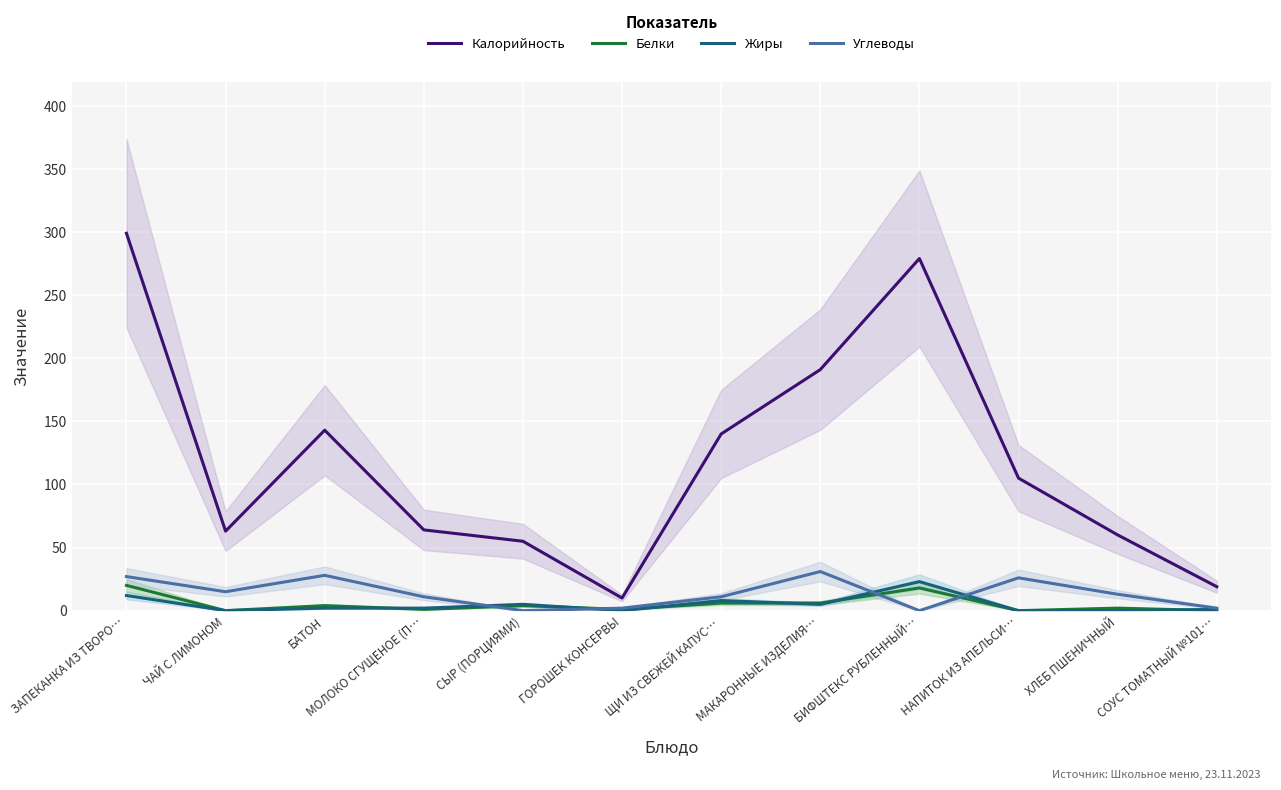

Reading left to right, what are all the values shown in this chart?

Калорийность: ЗАПЕКАНКА ИЗ ТВОРО…=299	ЧАЙ С ЛИМОНОМ=63	БАТОН=143	МОЛОКО СГУЩЕНОЕ (П…=64	СЫР (ПОРЦИЯМИ)=55	ГОРОШЕК КОНСЕРВЫ=10	ЩИ ИЗ СВЕЖЕЙ КАПУС…=140	МАКАРОННЫЕ ИЗДЕЛИЯ…=191	БИФШТЕКС РУБЛЕННЫЙ…=279	НАПИТОК ИЗ АПЕЛЬСИ…=105	ХЛЕБ ПШЕНИЧНЫЙ=60	СОУС ТОМАТНЫЙ №101…=19
Белки: ЗАПЕКАНКА ИЗ ТВОРО…=20	ЧАЙ С ЛИМОНОМ=0	БАТОН=4	МОЛОКО СГУЩЕНОЕ (П…=1	СЫР (ПОРЦИЯМИ)=4	ГОРОШЕК КОНСЕРВЫ=1	ЩИ ИЗ СВЕЖЕЙ КАПУС…=6	МАКАРОННЫЕ ИЗДЕЛИЯ…=6	БИФШТЕКС РУБЛЕННЫЙ…=18	НАПИТОК ИЗ АПЕЛЬСИ…=0	ХЛЕБ ПШЕНИЧНЫЙ=2	СОУС ТОМАТНЫЙ №101…=0
Жиры: ЗАПЕКАНКА ИЗ ТВОРО…=12	ЧАЙ С ЛИМОНОМ=0	БАТОН=2	МОЛОКО СГУЩЕНОЕ (П…=2	СЫР (ПОРЦИЯМИ)=5	ГОРОШЕК КОНСЕРВЫ=0	ЩИ ИЗ СВЕЖЕЙ КАПУС…=8	МАКАРОННЫЕ ИЗДЕЛИЯ…=5	БИФШТЕКС РУБЛЕННЫЙ…=23	НАПИТОК ИЗ АПЕЛЬСИ…=0	ХЛЕБ ПШЕНИЧНЫЙ=0	СОУС ТОМАТНЫЙ №101…=1
Углеводы: ЗАПЕКАНКА ИЗ ТВОРО…=27	ЧАЙ С ЛИМОНОМ=15	БАТОН=28	МОЛОКО СГУЩЕНОЕ (П…=11	СЫР (ПОРЦИЯМИ)=0	ГОРОШЕК КОНСЕРВЫ=2	ЩИ ИЗ СВЕЖЕЙ КАПУС…=11	МАКАРОННЫЕ ИЗДЕЛИЯ…=31	БИФШТЕКС РУБЛЕННЫЙ…=0	НАПИТОК ИЗ АПЕЛЬСИ…=26	ХЛЕБ ПШЕНИЧНЫЙ=13	СОУС ТОМАТНЫЙ №101…=2